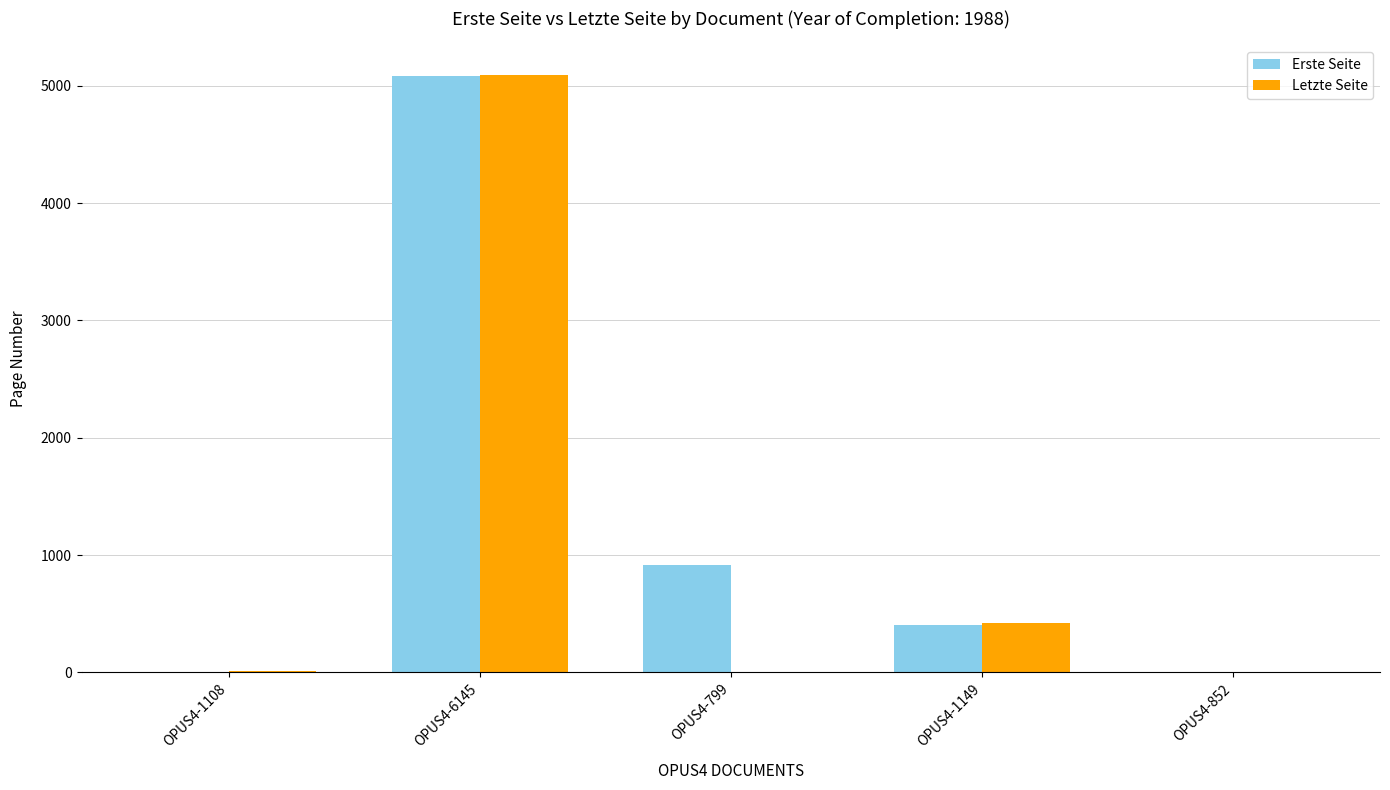

At which label does Letzte Seite reach its peak?

OPUS4-6145